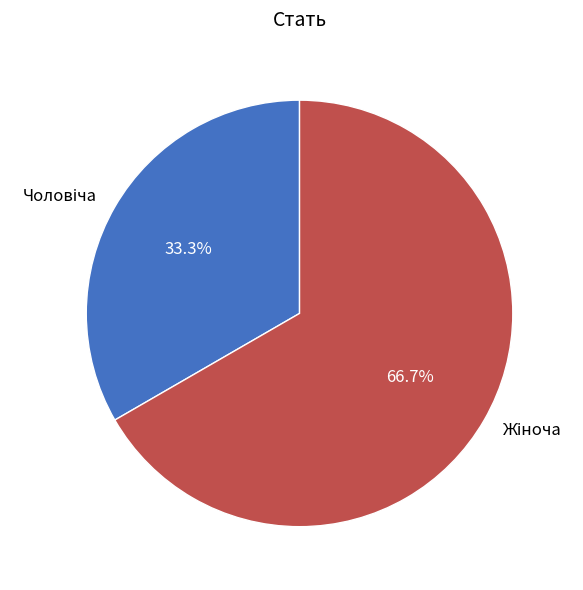

Is there a majority slice in this chart?

Yes